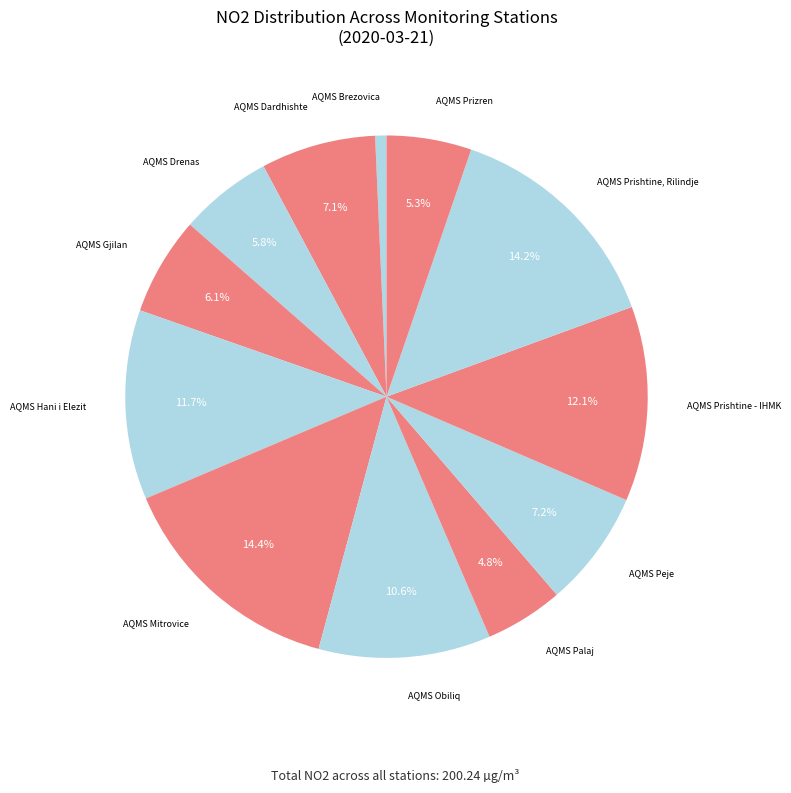

What is the ratio of the value at AQMS Brezovica to the value at AQMS Peje?

0.1